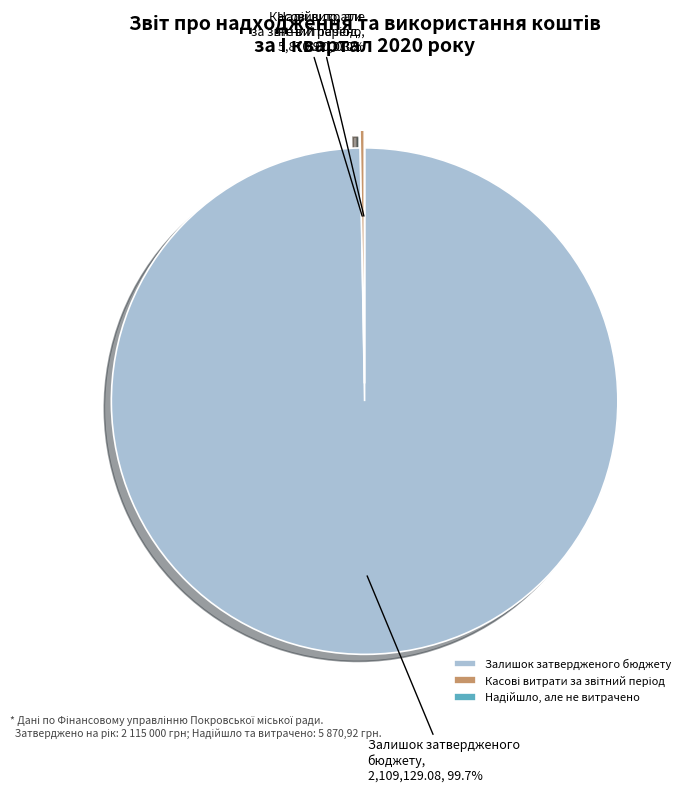

What is the smallest slice in the pie chart?

Надійшло коштів за звітний період